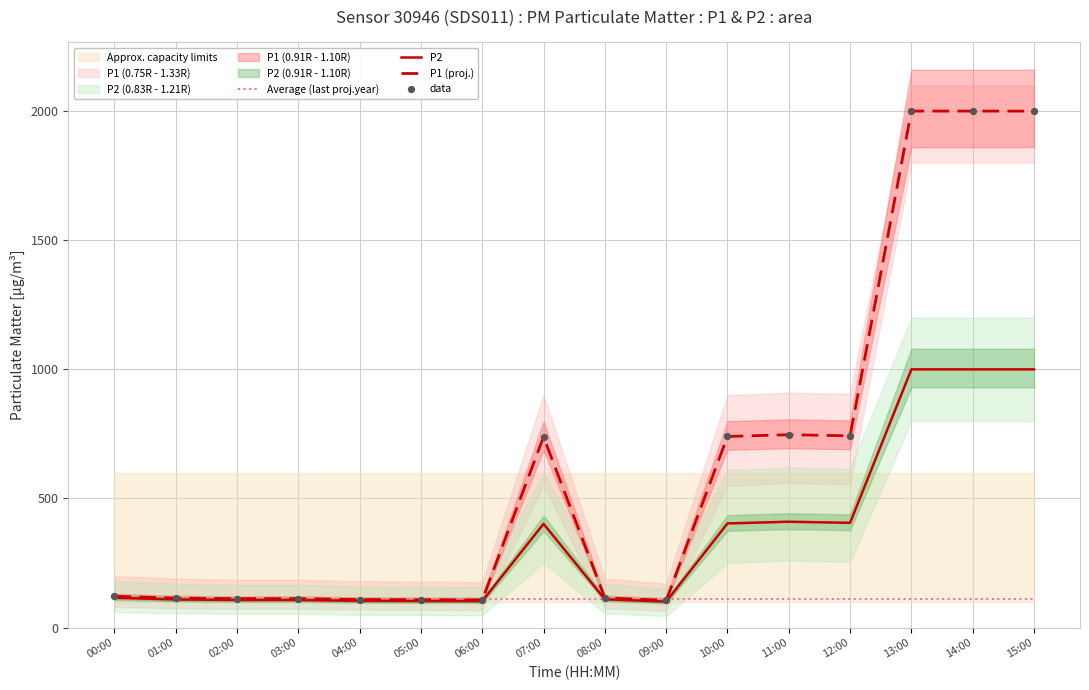

Which series reaches the maximum Y coordinate?

P1 (proj.)